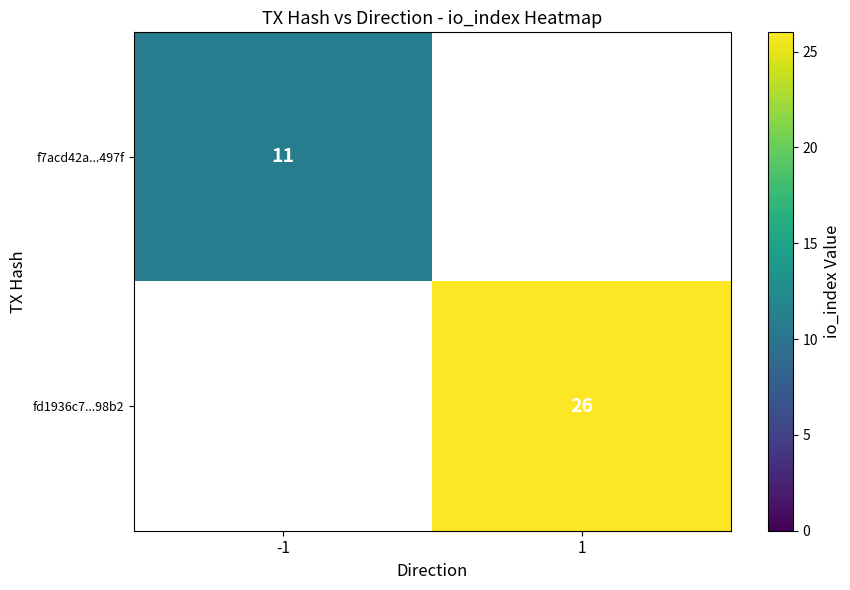

True or false: fd1936c7...98b2 has a value of 6.1 at 1.

False